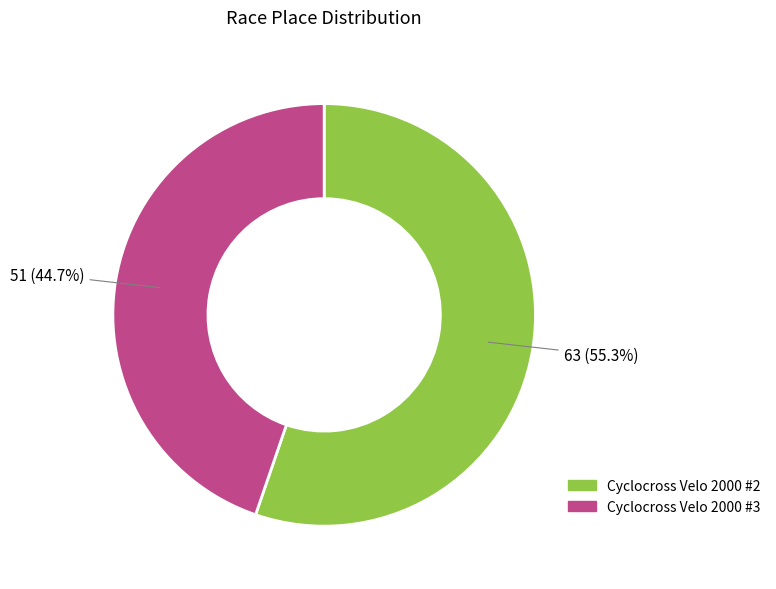

How many segments does this pie chart have?

2